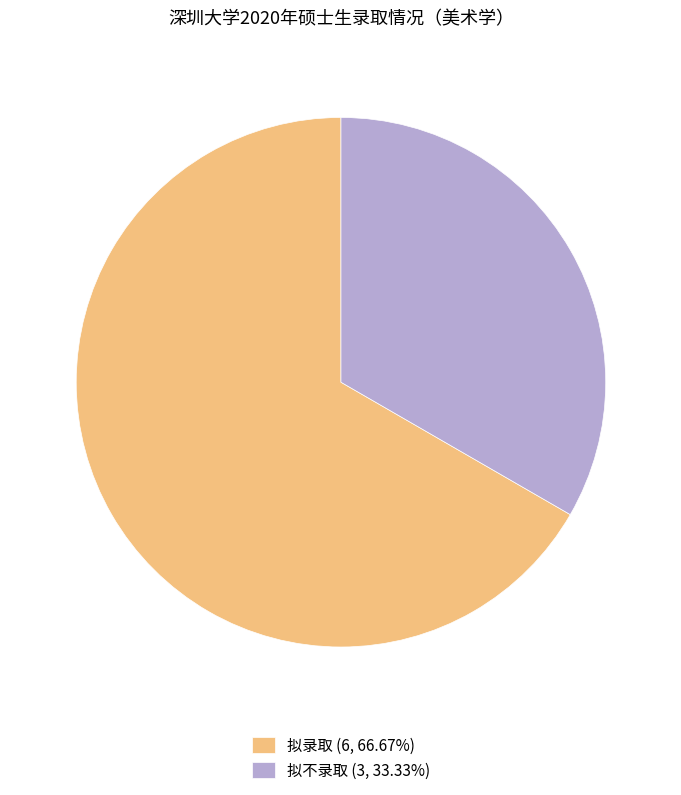

What is the ratio of the value at 拟不录取 (3, 33.33%) to the value at 拟录取 (6, 66.67%)?

0.5